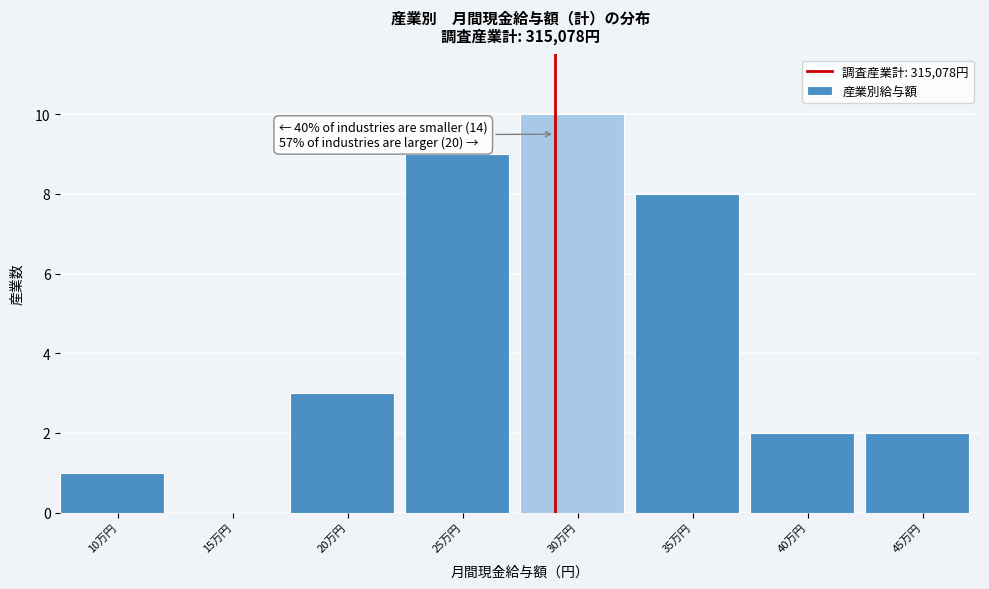

Reading left to right, extract all data points from this chart.

10万円=1	15万円=0	20万円=3	25万円=9	30万円=10	35万円=8	40万円=2	45万円=2